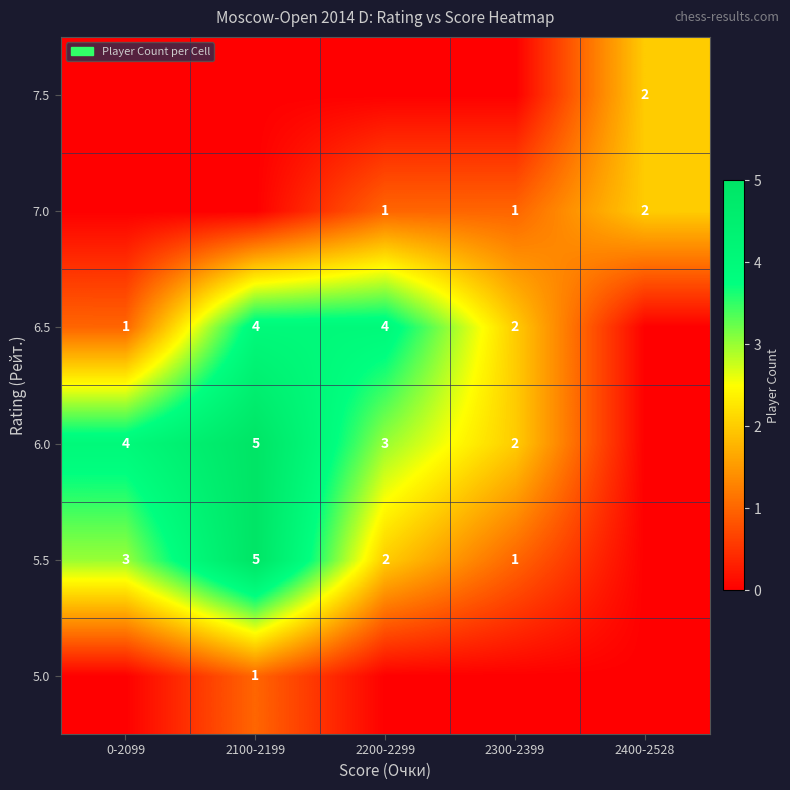

Is it true that 6.0 equals 3 at 2200-2299?

True